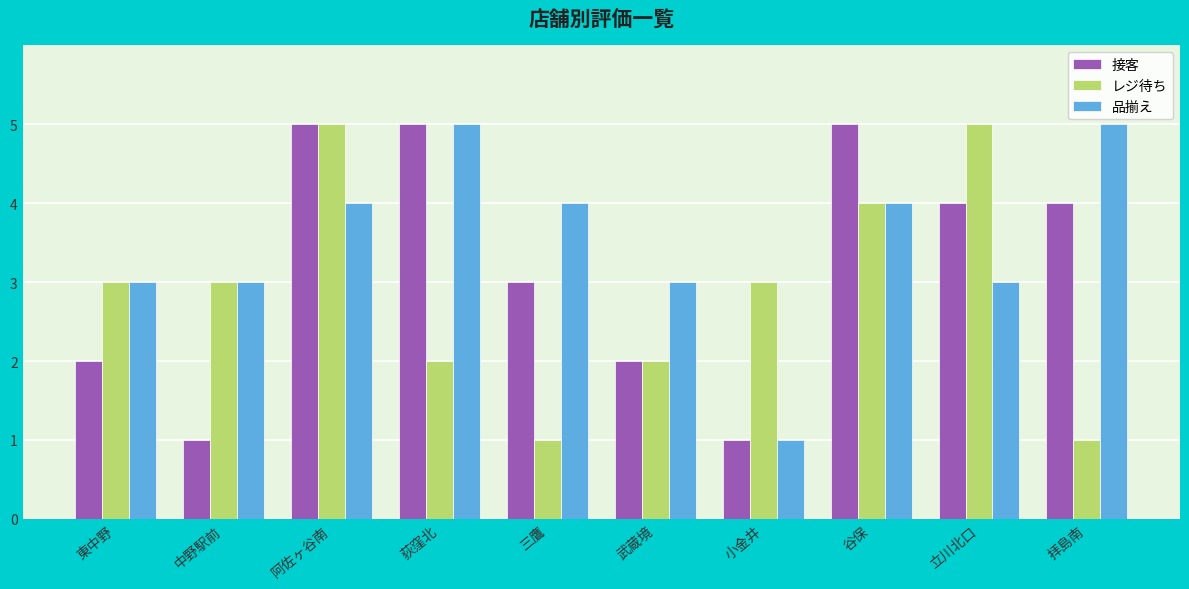

Rank the series at 立川北口 from lowest to highest value.

品揃え, 接客, レジ待ち